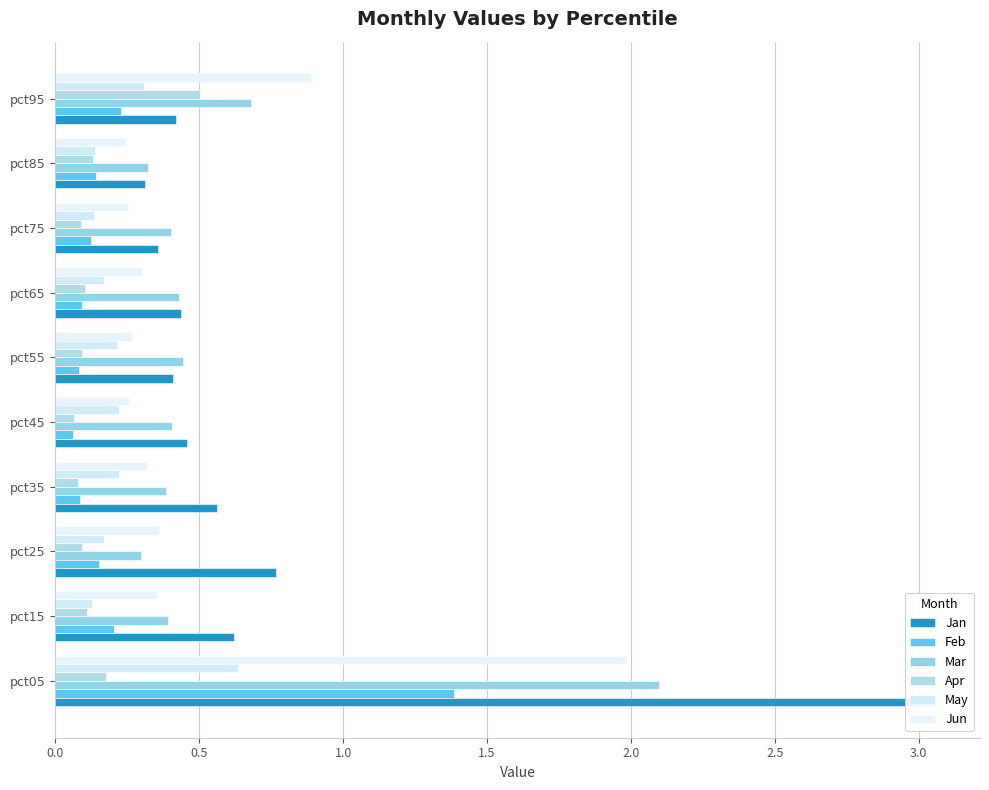

What is the value of the Feb bar at the 10th from the left?

0.2